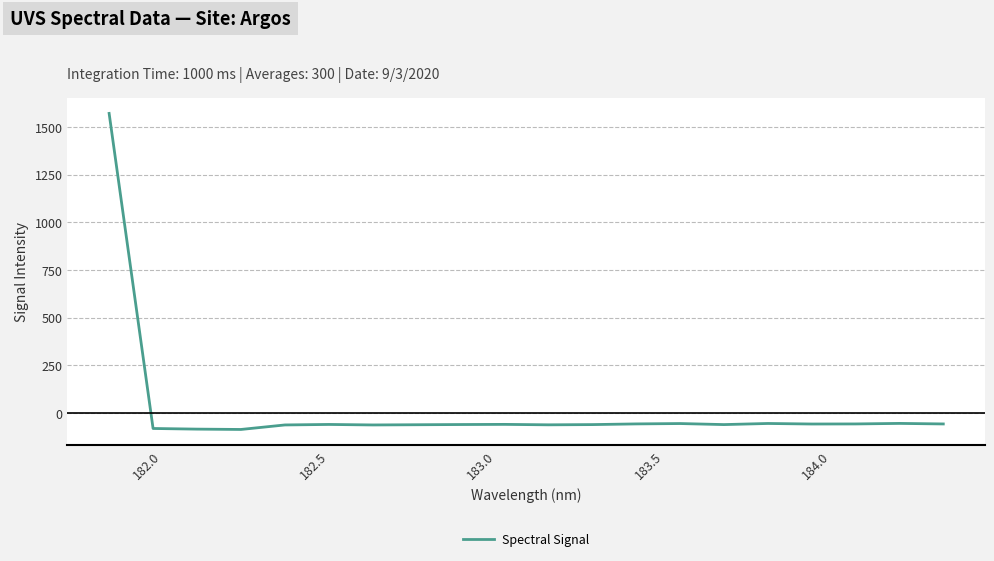

What is the maximum value shown in the chart?

1571.3